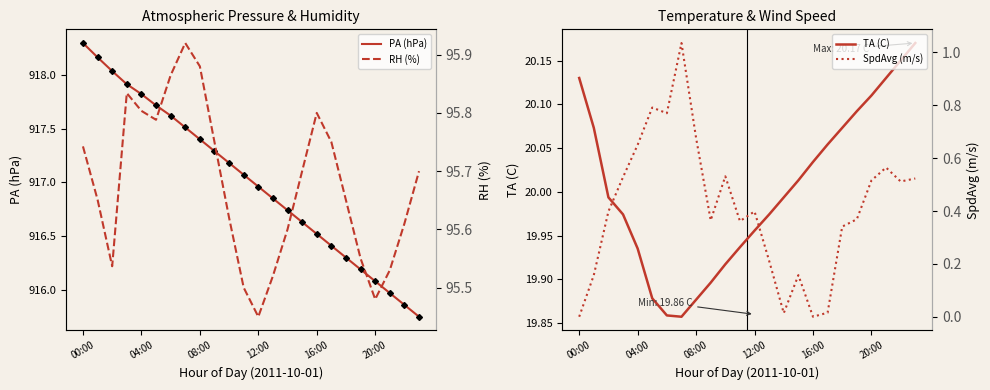

Which category has the highest value in the PA (hPa) series?

00:00